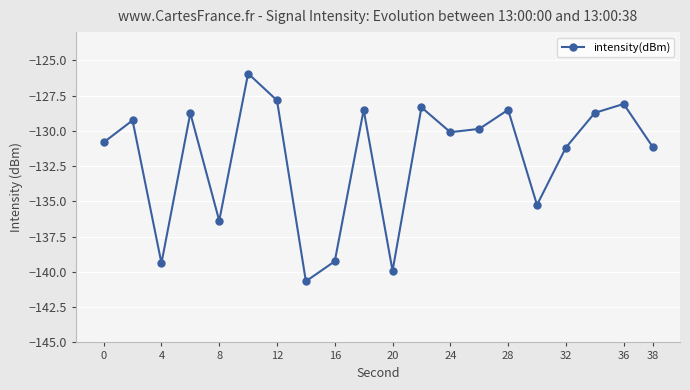

What is the value of the 3rd point from the left?

-139.4